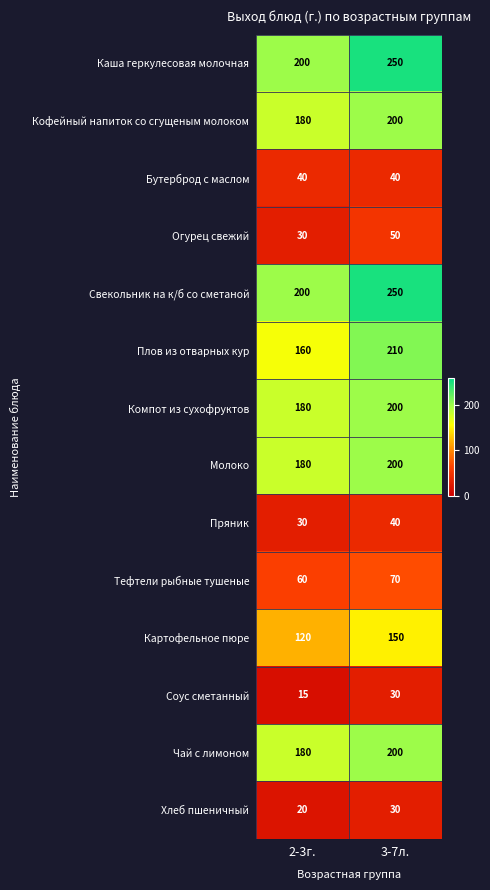

What is the highest value of the Картофельное пюре series?

150